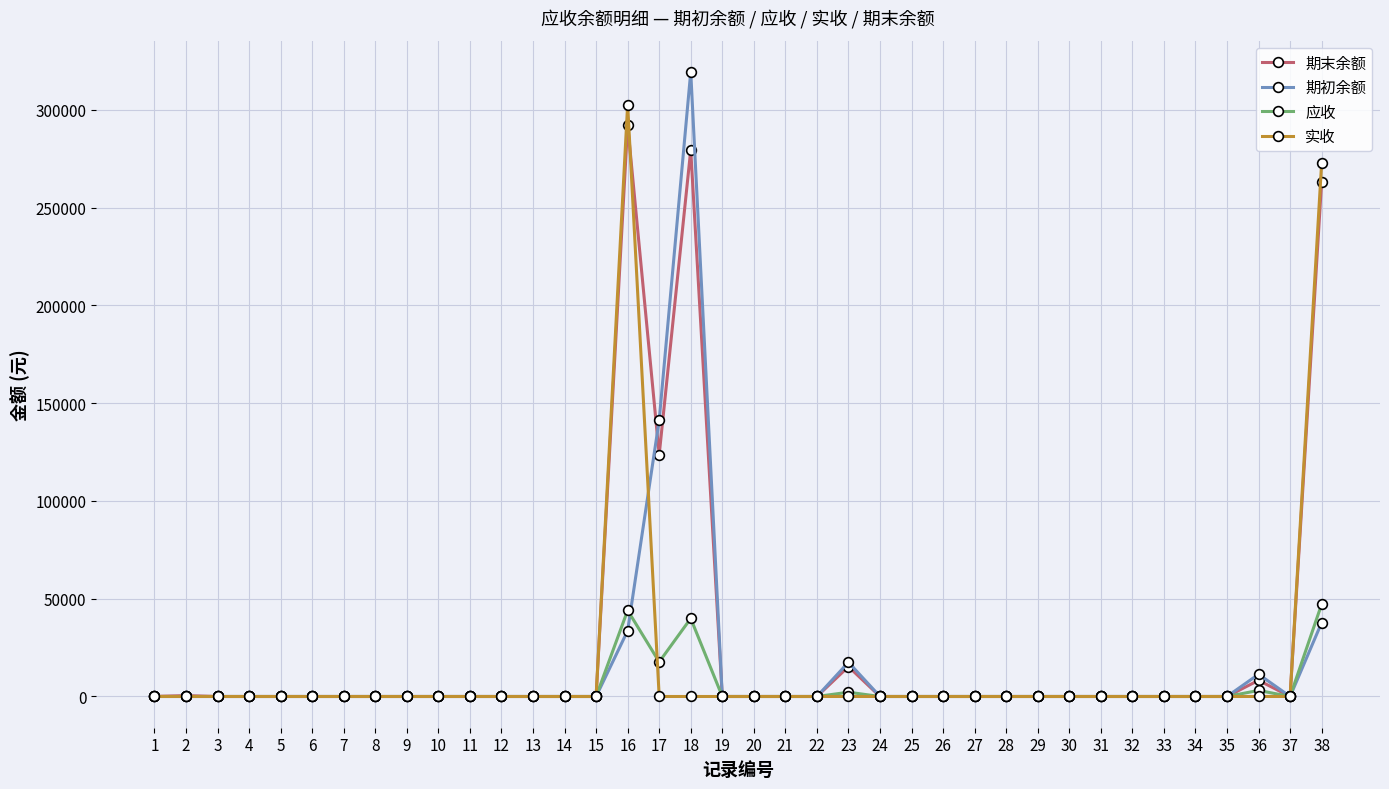

What are all the series names shown in the legend?

期末余额, 期初余额, 应收, 实收